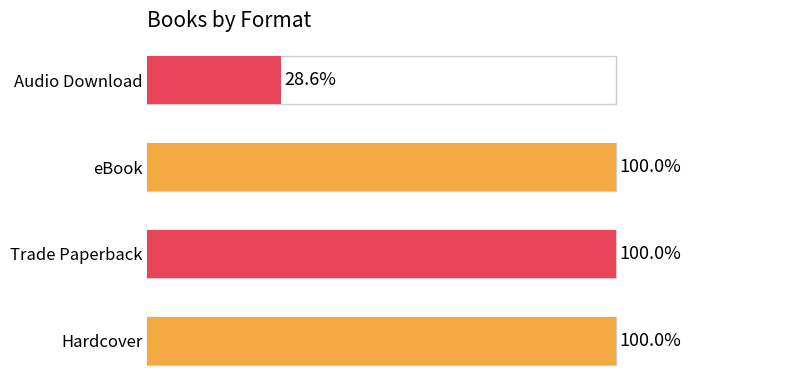

Does the chart contain any negative values?

No